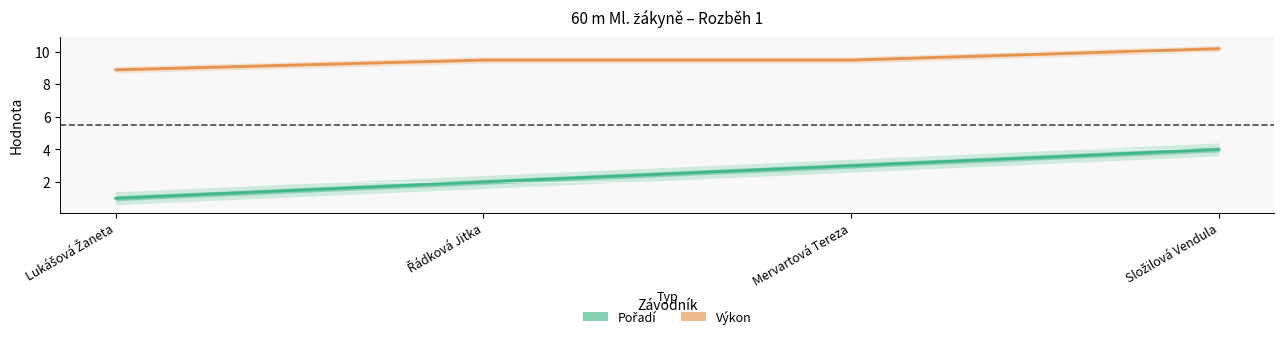

What are all the series names shown in the legend?

Pořadí, Výkon